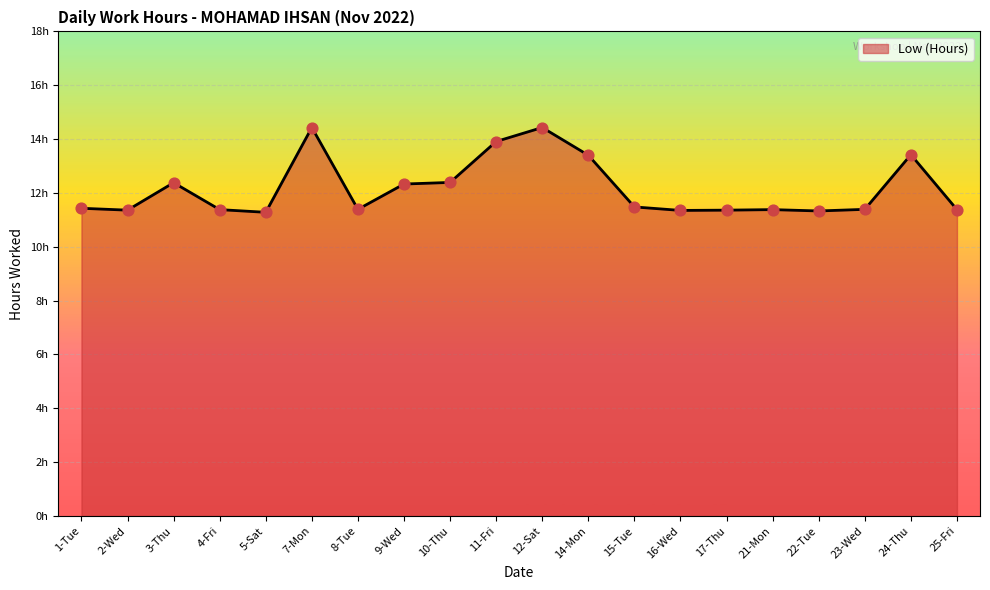

What is the ratio of the value at 4-Fri to the value at 1-Tue?

1.0